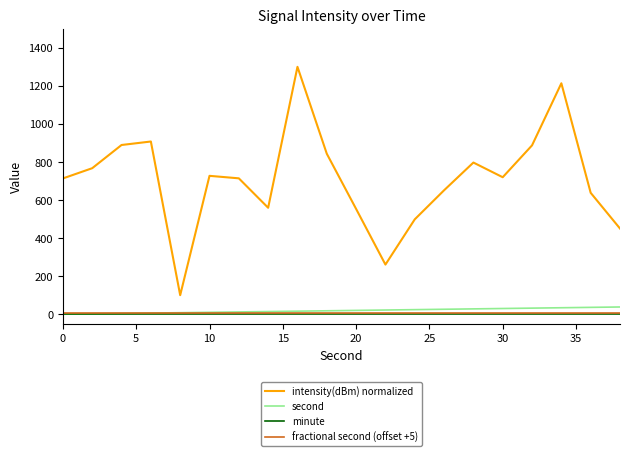

Which series has the largest total across all categories?

intensity(dBm) normalized